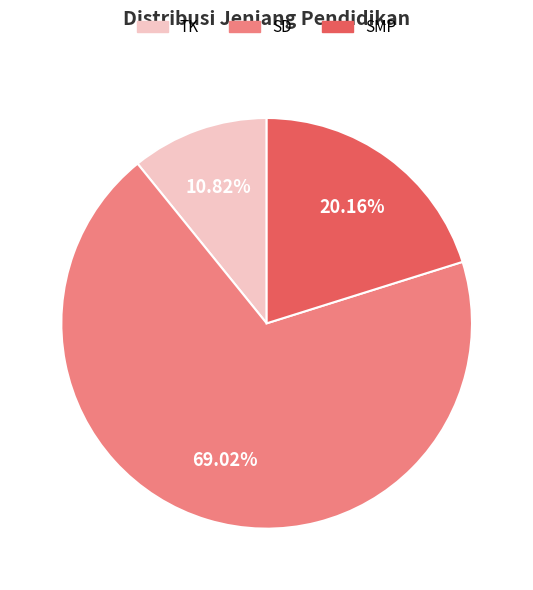

Approximately how many times larger is the value at SD compared to SMP?

3.4